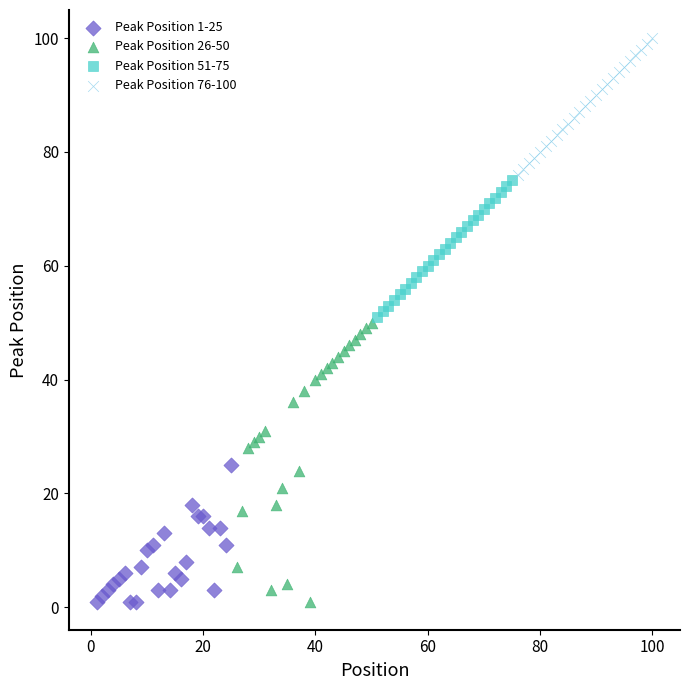

Which series has the widest spread of Y values?

Peak Position 26-50